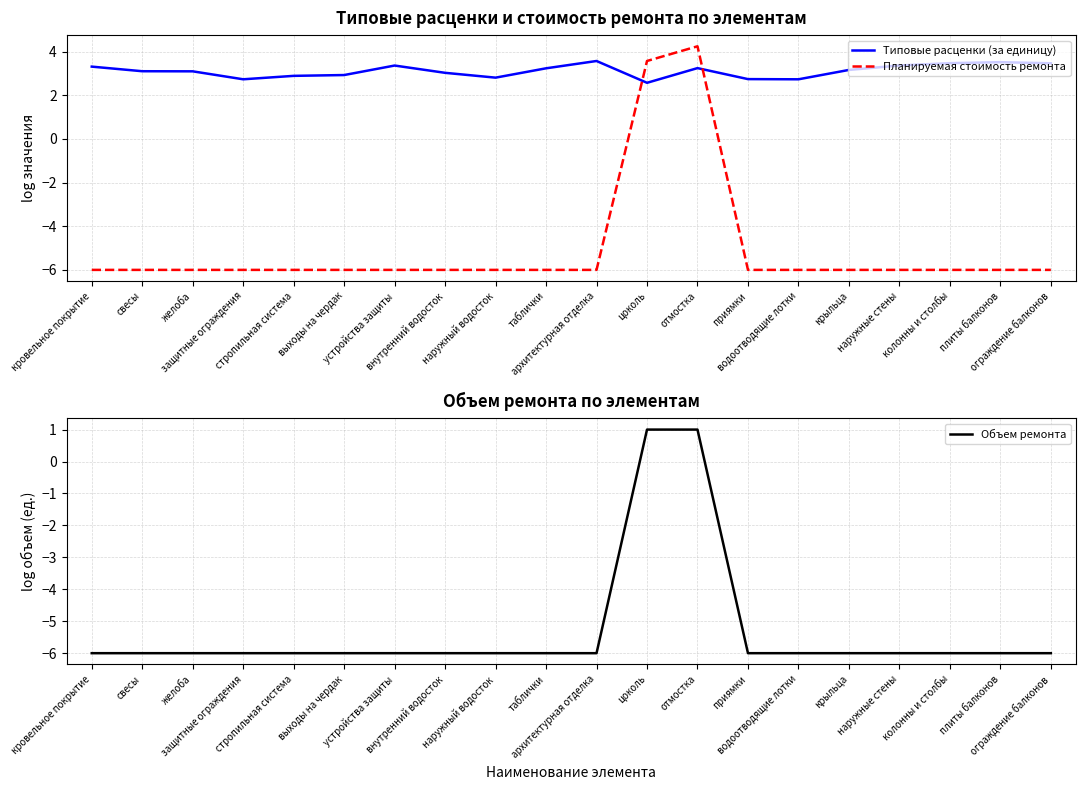

What is the highest value of the Объем ремонта series?

1